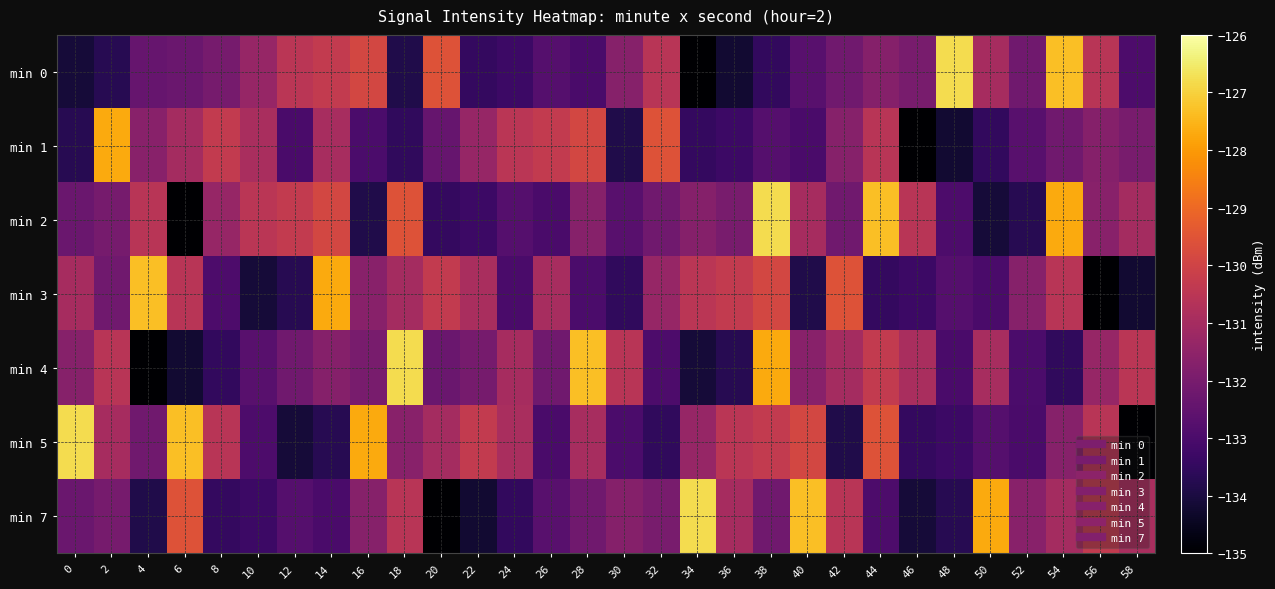

At 18, list the series in order from smallest to largest.

min 0, min 1, min 5, min 3, min 7, min 2, min 4